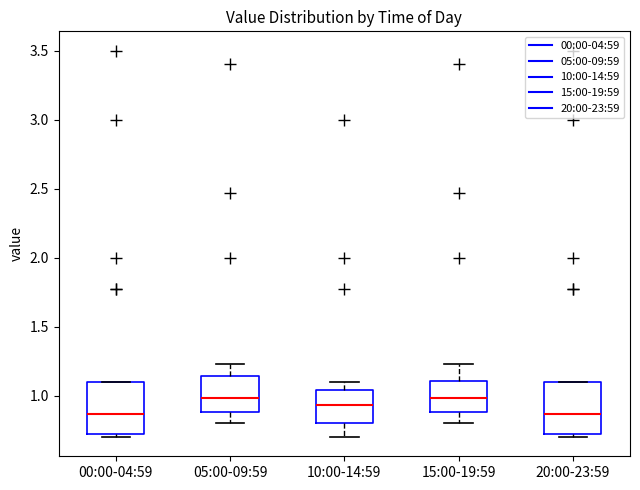

Reading left to right, transcribe this box plot: for each box, give where its median line is, the range the box spans, and where its two whiskers end, as read against the y-axis. The values are not printed on the chart, so give them approximately, as read against the axis.

00:00-04:59: median 0.85, box 0.70 to 1.10, whiskers 0.70 (just below the box's lower edge) to 1.10
05:00-09:59: median 1.00, box 0.90 to 1.15, whiskers 0.80 to 1.25
10:00-14:59: median 0.95, box 0.80 to 1.05, whiskers 0.70 to 1.10
15:00-19:59: median 1.00, box 0.90 to 1.10, whiskers 0.80 to 1.25
20:00-23:59: median 0.85, box 0.70 to 1.10, whiskers 0.70 (just below the box's lower edge) to 1.10